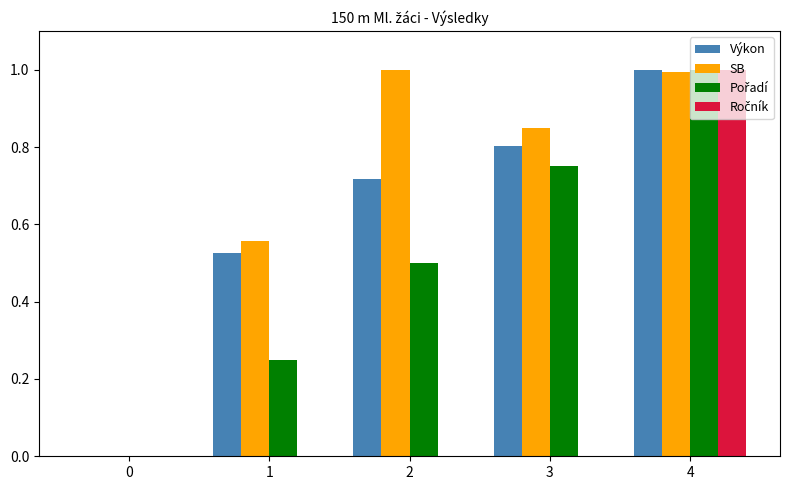

At which label does Výkon reach its peak?

4